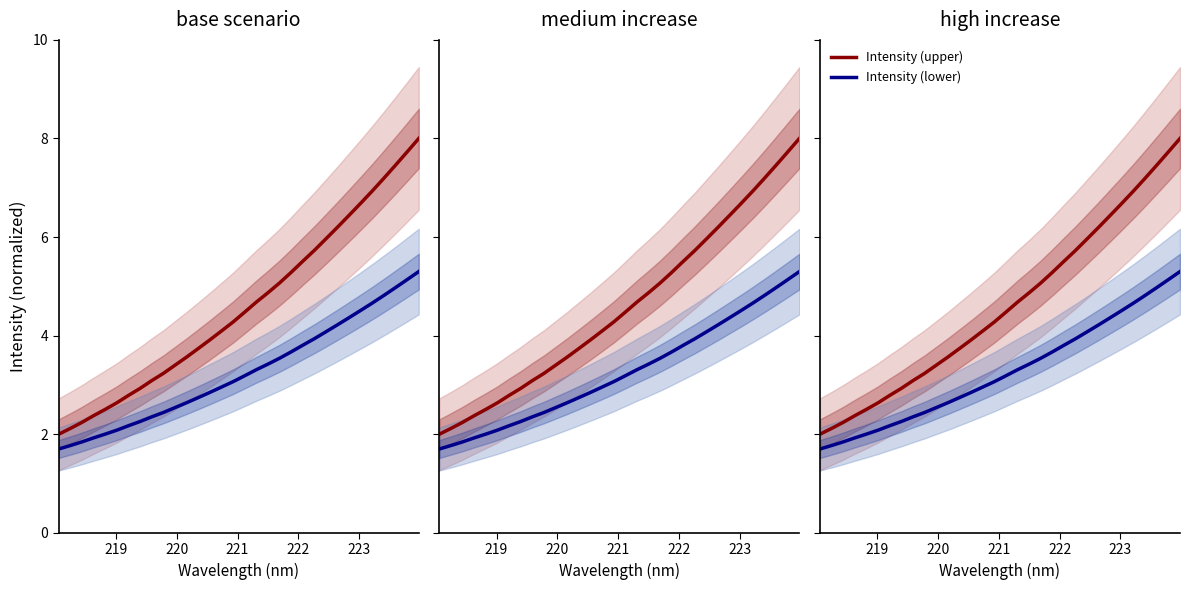

At how many categories does at least one series exceed 7?

4